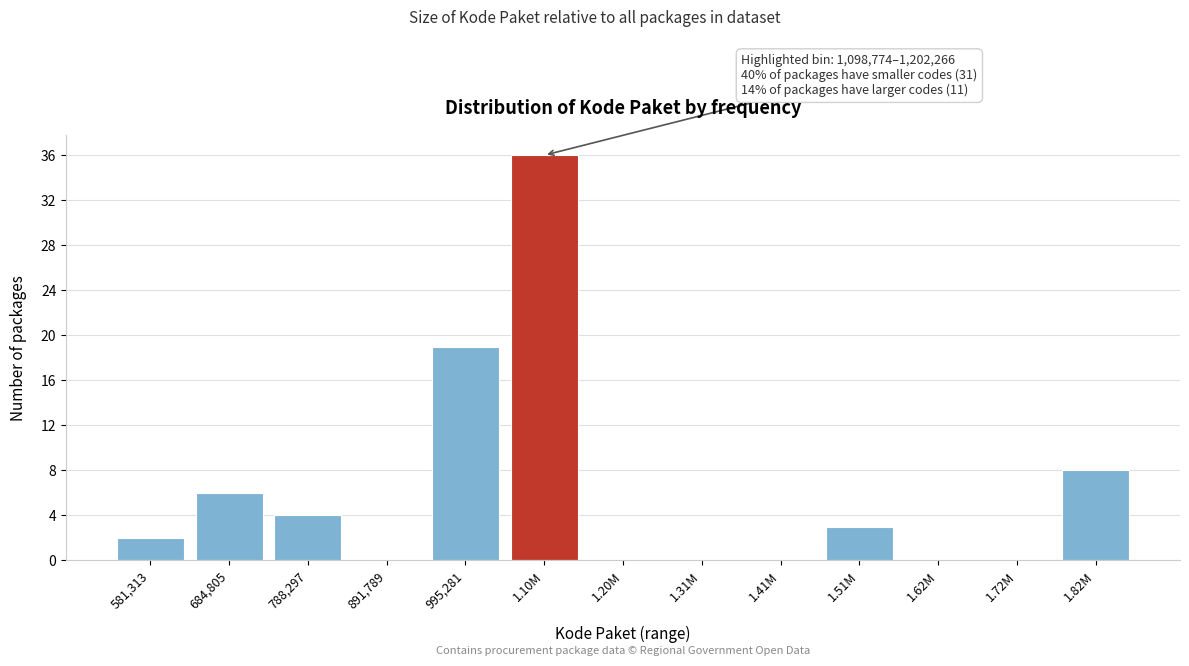

Reading left to right, transcribe all the data shown in this chart.

581,313=2	684,805=6	788,297=4	891,789=0	995,281=19	1.10M=36	1.20M=0	1.31M=0	1.41M=0	1.51M=3	1.62M=0	1.72M=0	1.82M=8